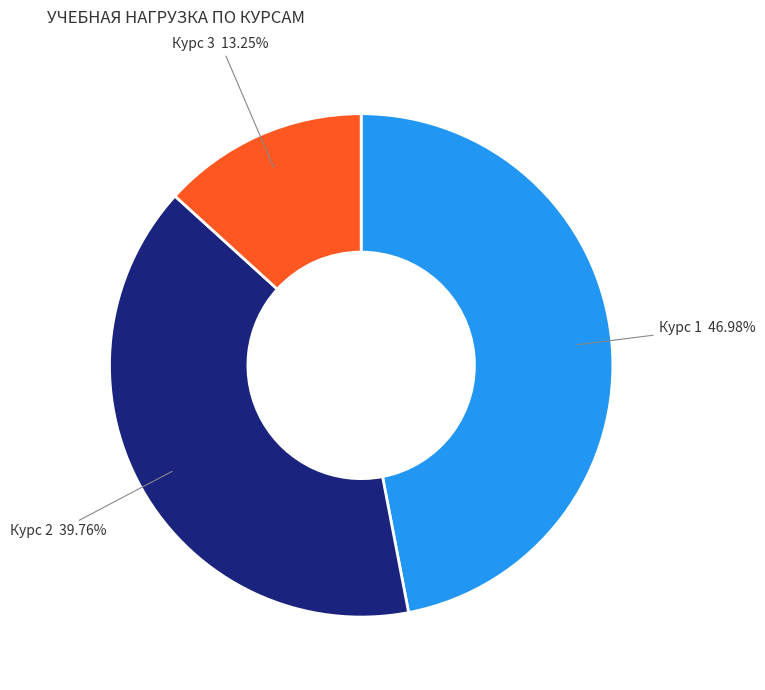

To the nearest percent, what is the average slice percentage?

33%